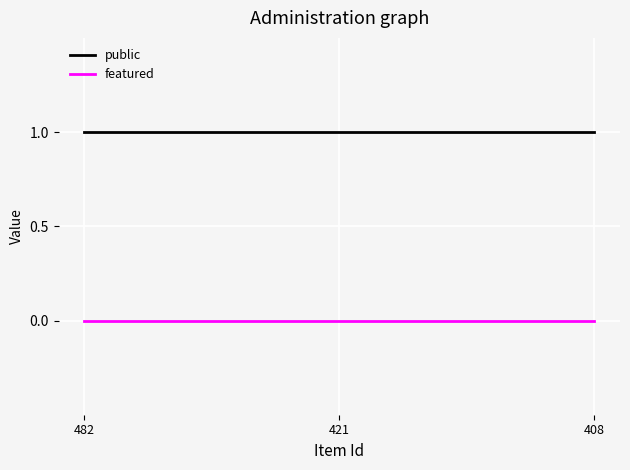

True or false: public has a value of 1 at 421.

True